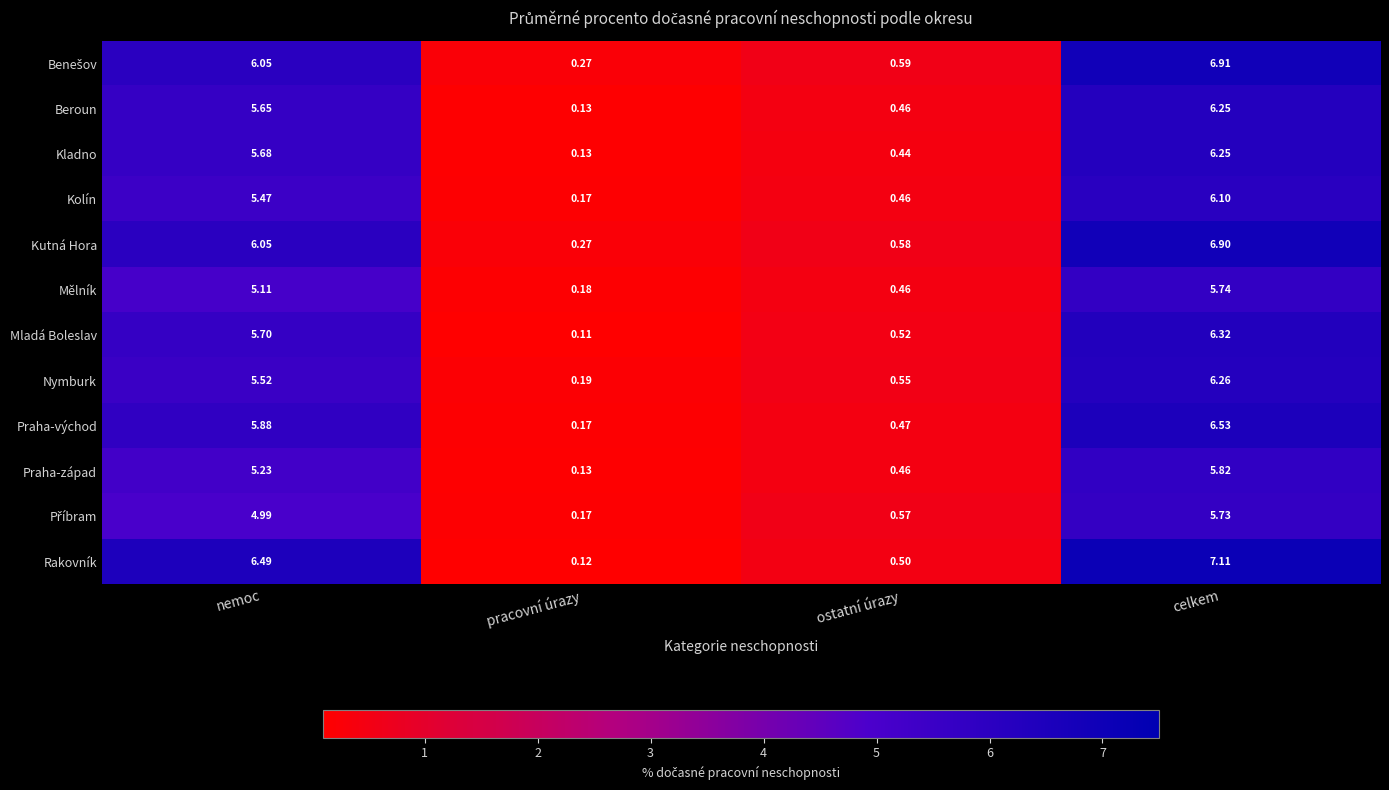

Which series has the largest range (max minus min)?

Rakovník